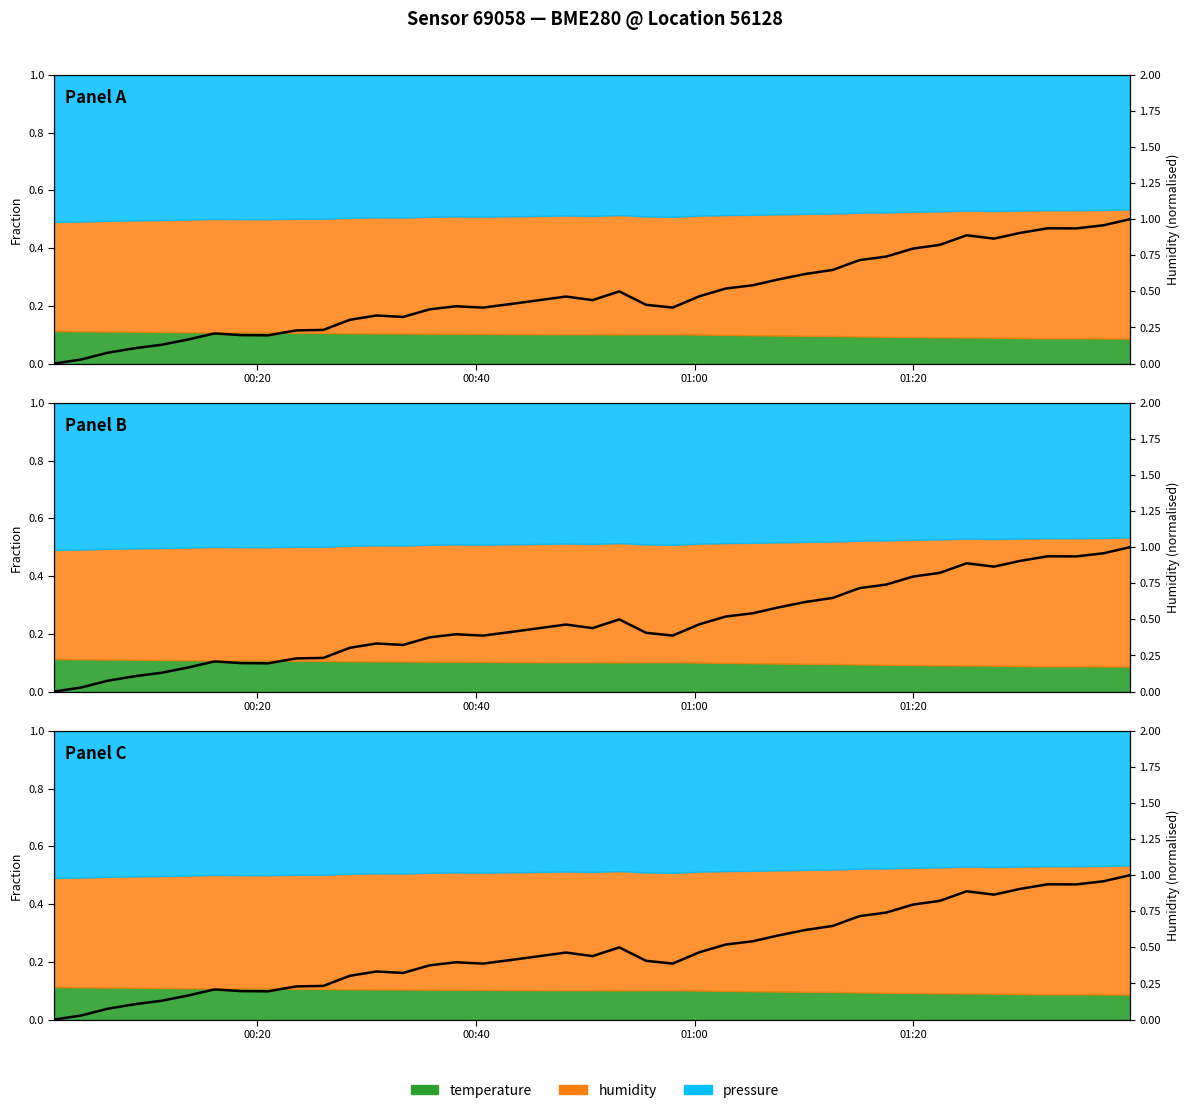

Does the chart display data point markers on the line(s)?

No